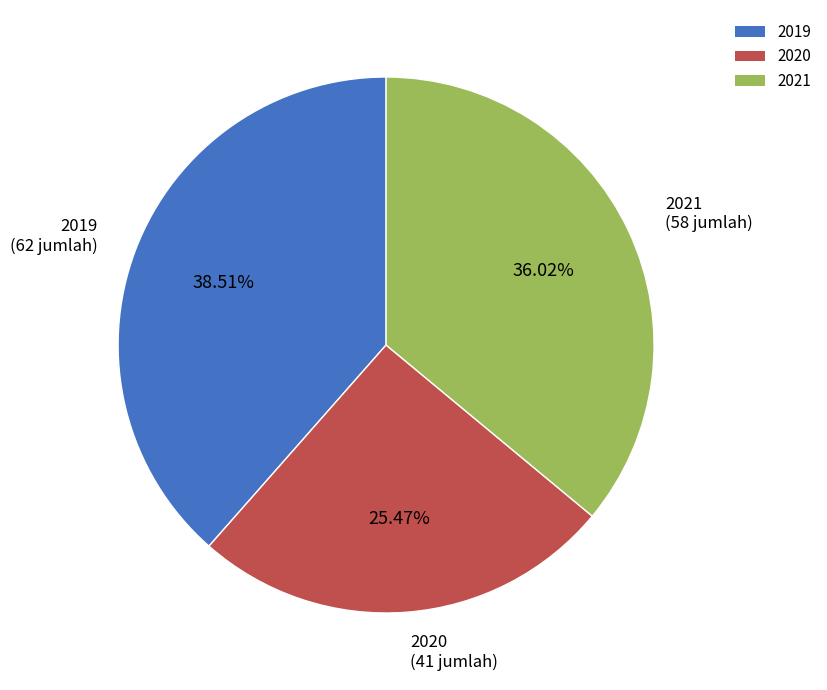

Count the number of slices in the pie.

3